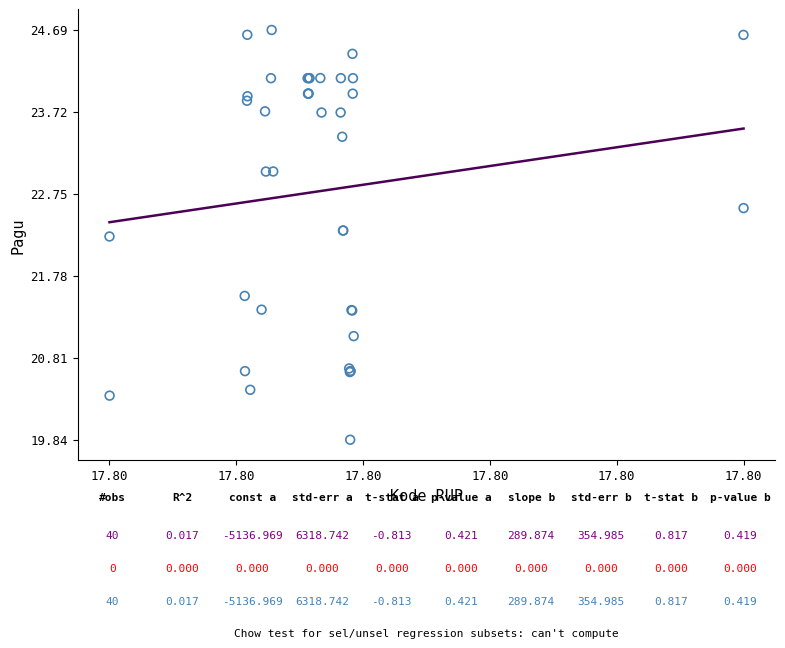

What Y value in the scatter plot is closest to 22?

22.2